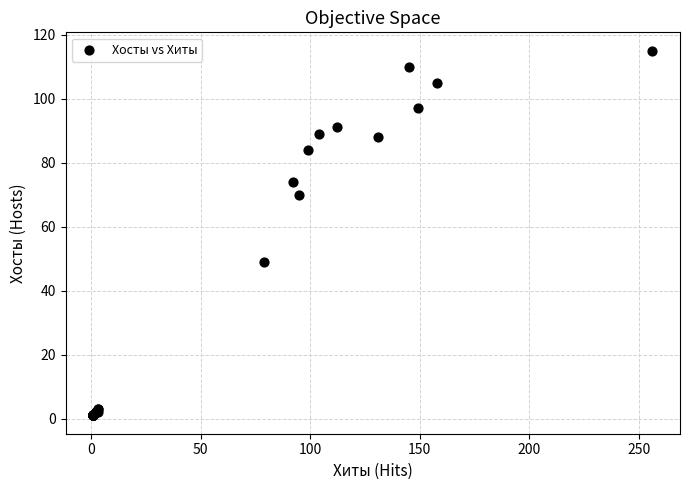

What Y value in the scatter plot is closest to 58?

49